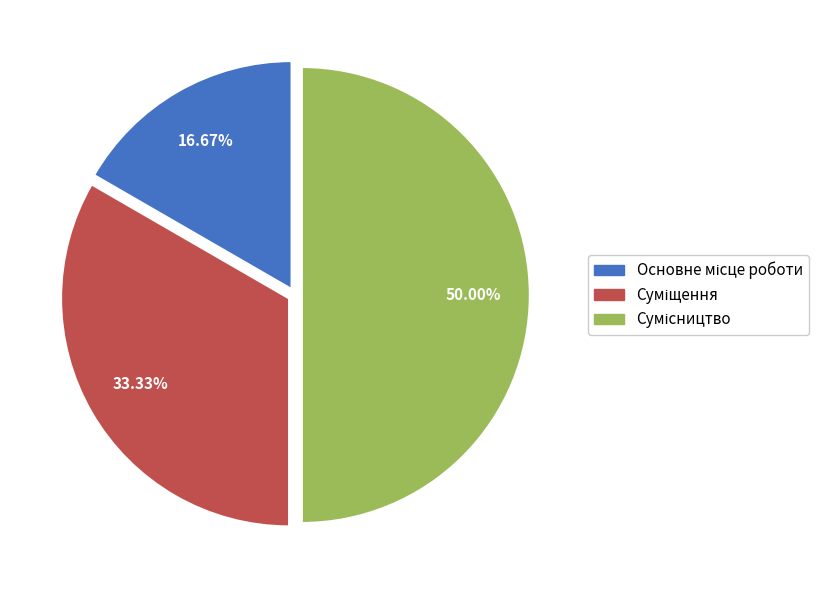

How many segments does this pie chart have?

3